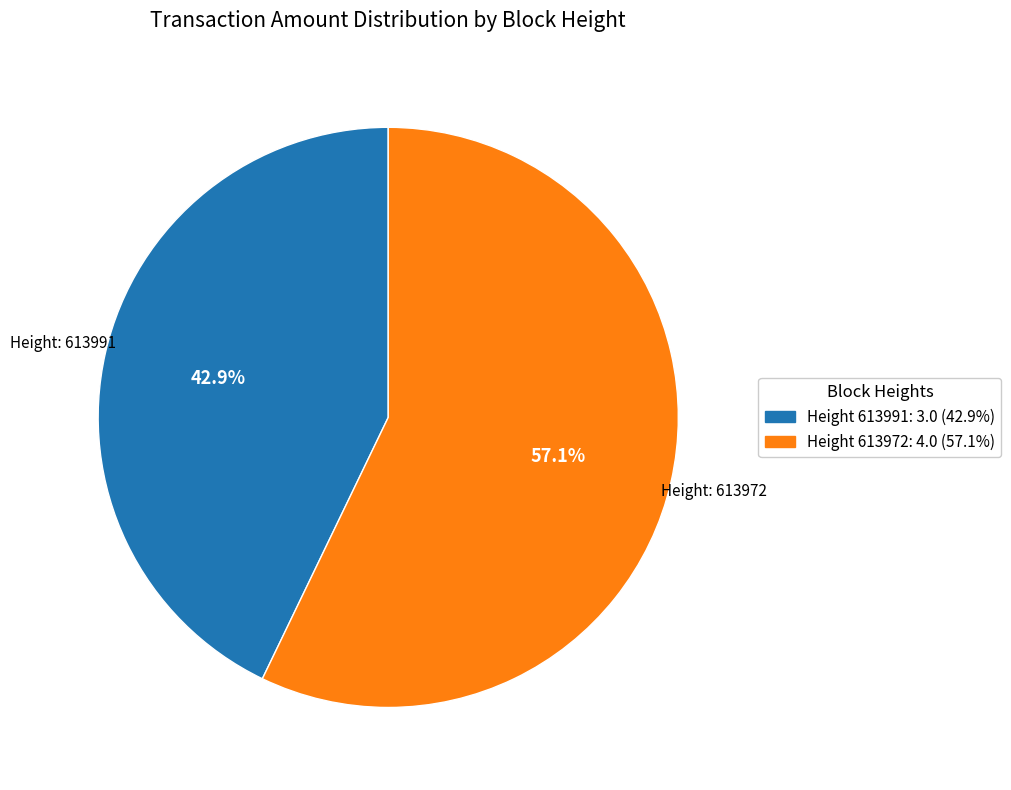

Is there a majority slice in this chart?

Yes